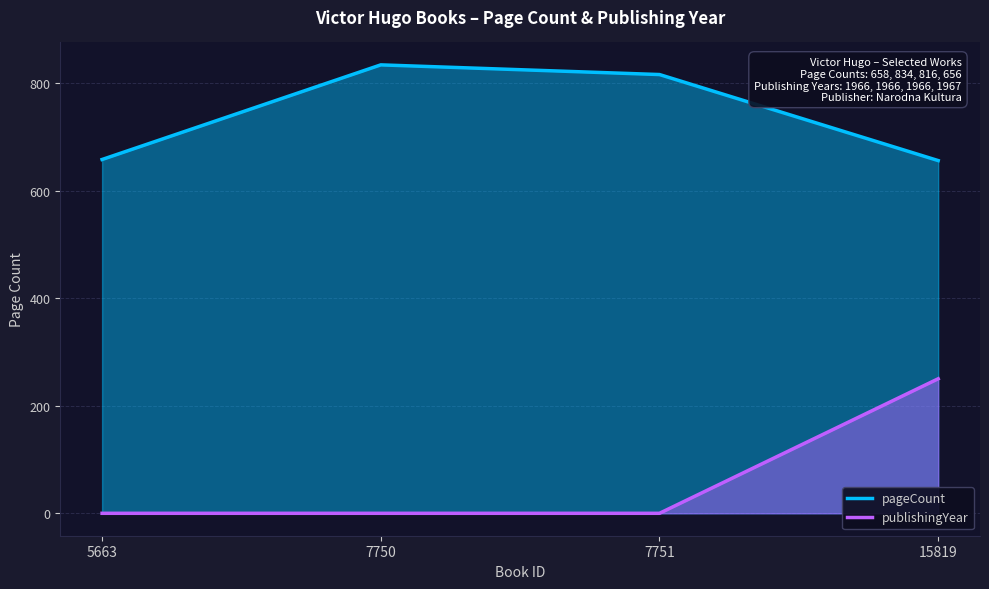

Reading left to right, what are all the values shown in this chart?

pageCount: 5663=658.0	7750=834.0	7751=816.0	15819=656.0
publishingYear: 5663=0.0	7750=0.0	7751=0.0	15819=250.2